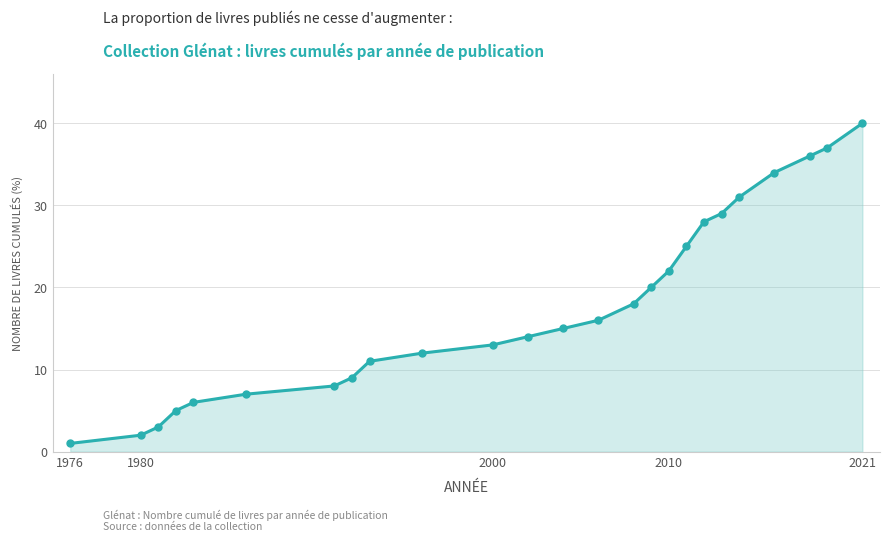

True or false: there are more than 1 points higher than both neighbors.

False